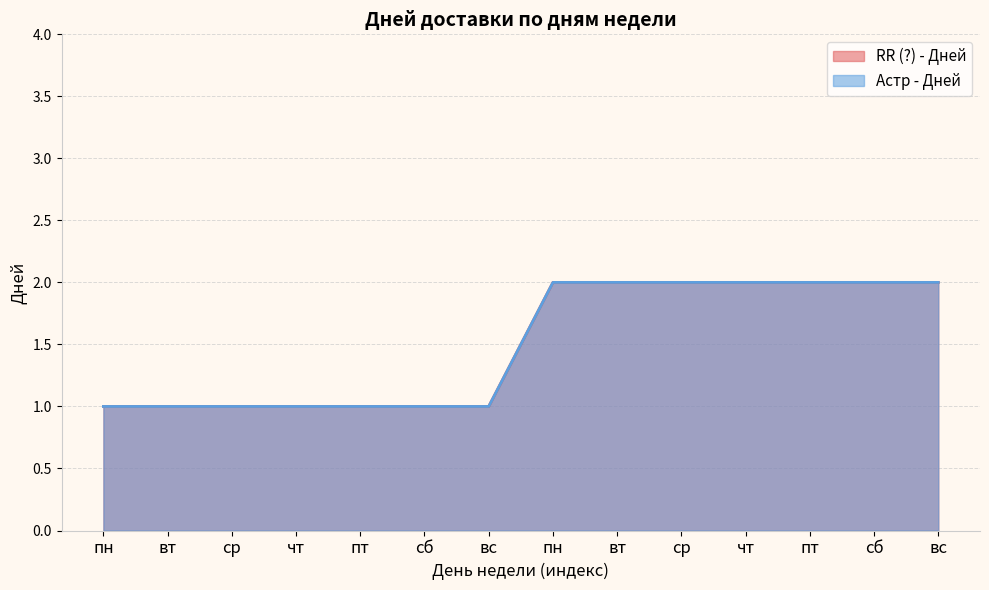

Between чт and пн, which is larger?

чт